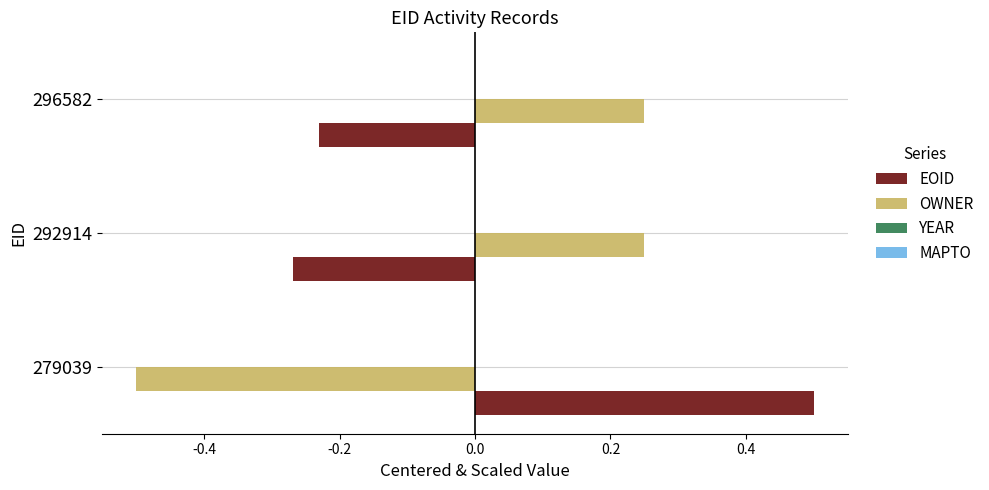

Which series has the largest range (max minus min)?

EOID